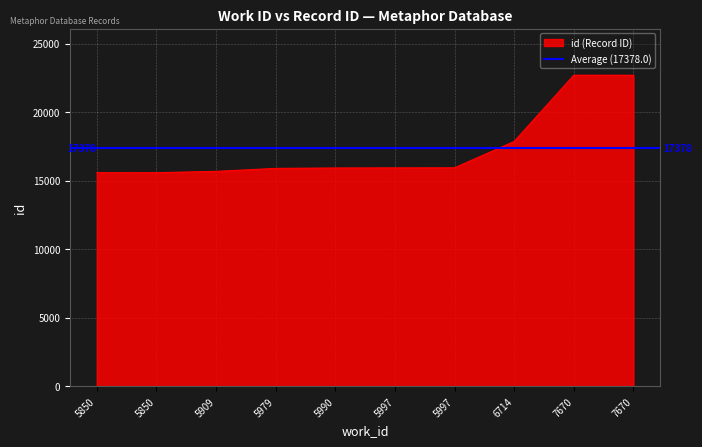

List the labels in order of value, smallest first.

5850, 5850, 5909, 5979, 5990, 5997, 5997, 6714, 7670, 7670